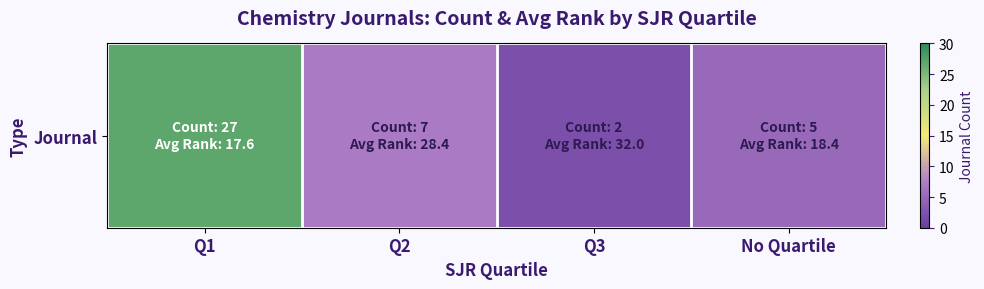

What is the difference between the maximum and minimum values?

25